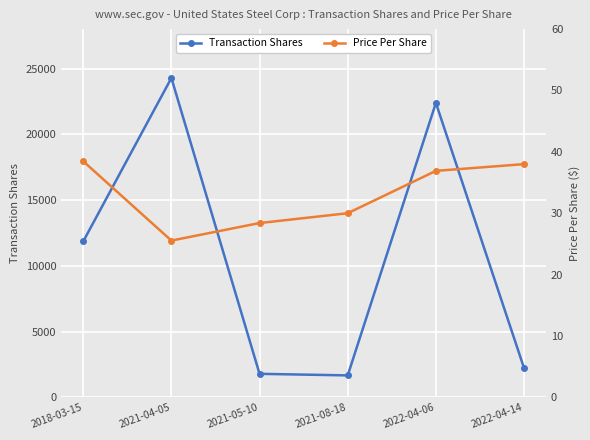

Where does the Price Per Share series first go above 36?

2018-03-15